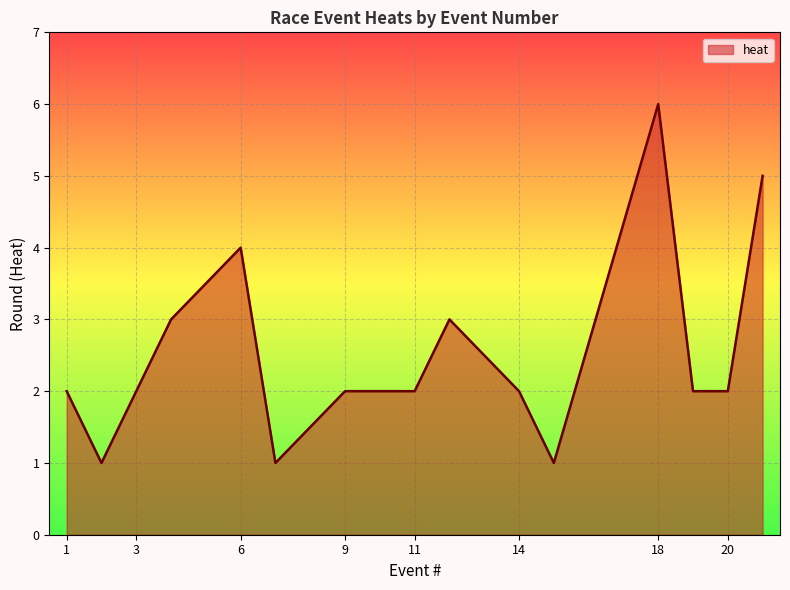

What is the maximum value shown in the chart?

6